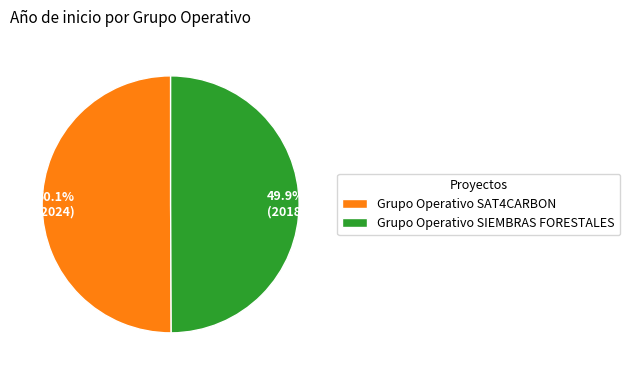

To the nearest percent, what percentage of the pie is Grupo Operativo SIEMBRAS FORESTALES?

50%